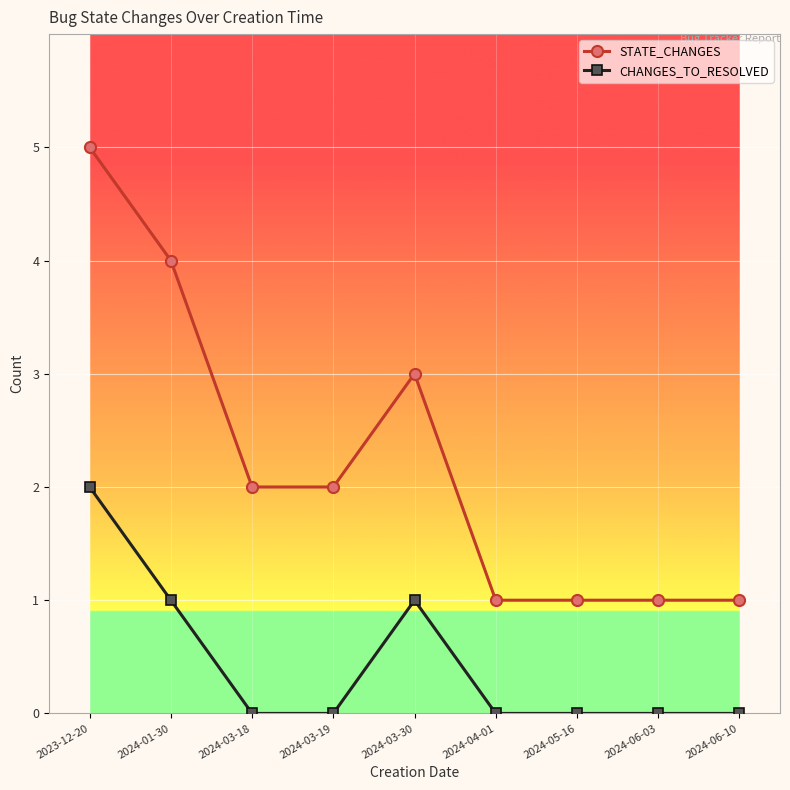

What is the total value across all series at 2024-06-10?

1